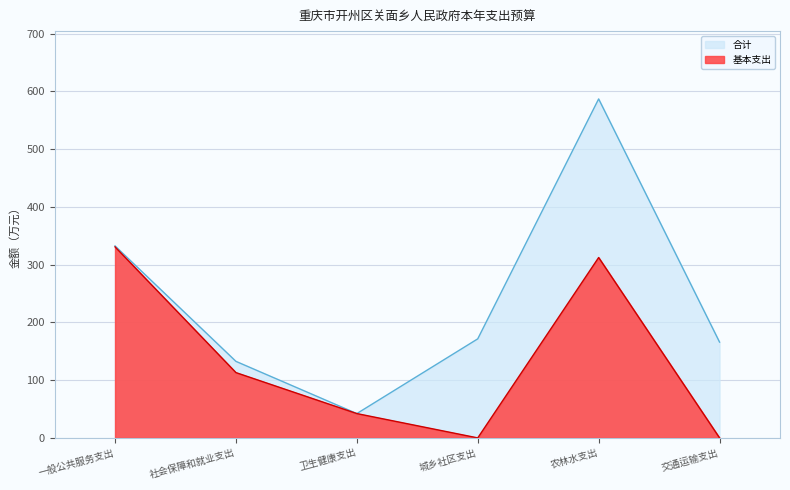

True or false: 合计 and 基本支出 cross at least once.

False